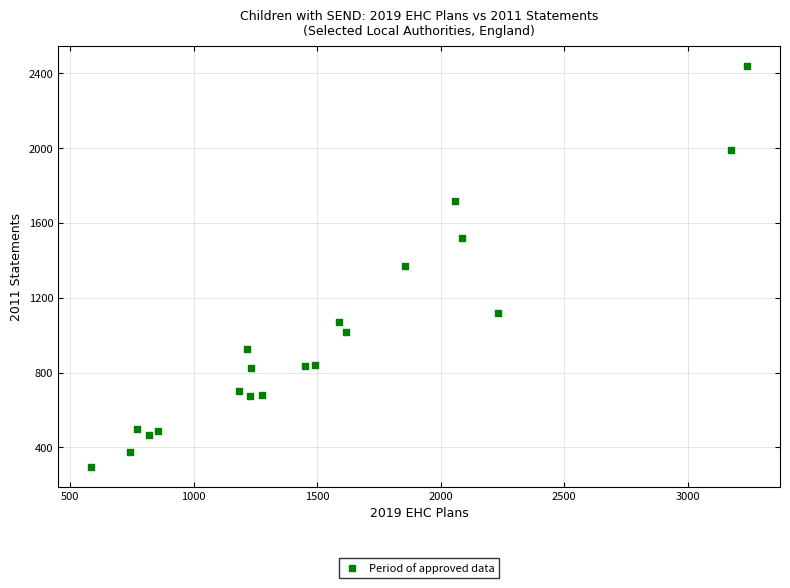

What is the range of Y values (max minus min)?

2143